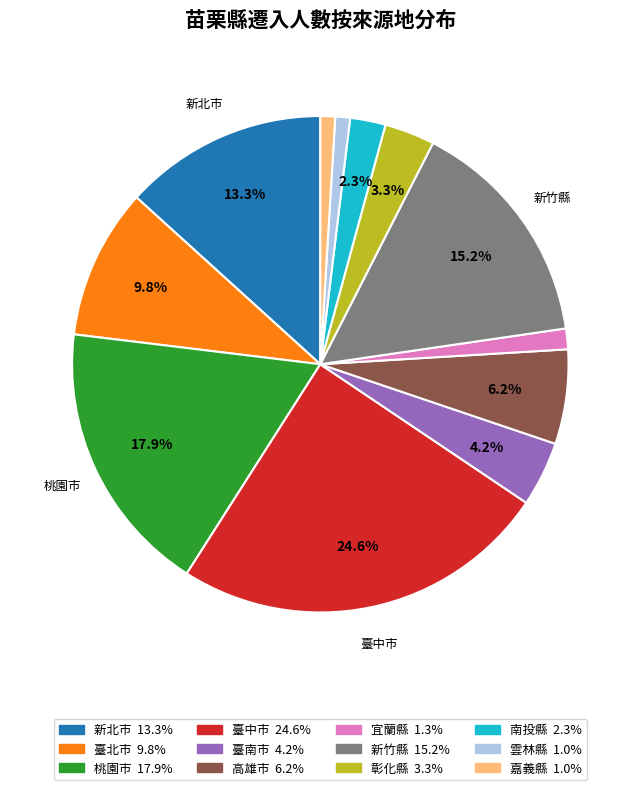

True or false: 宜蘭縣 accounts for 1% of the total.

True